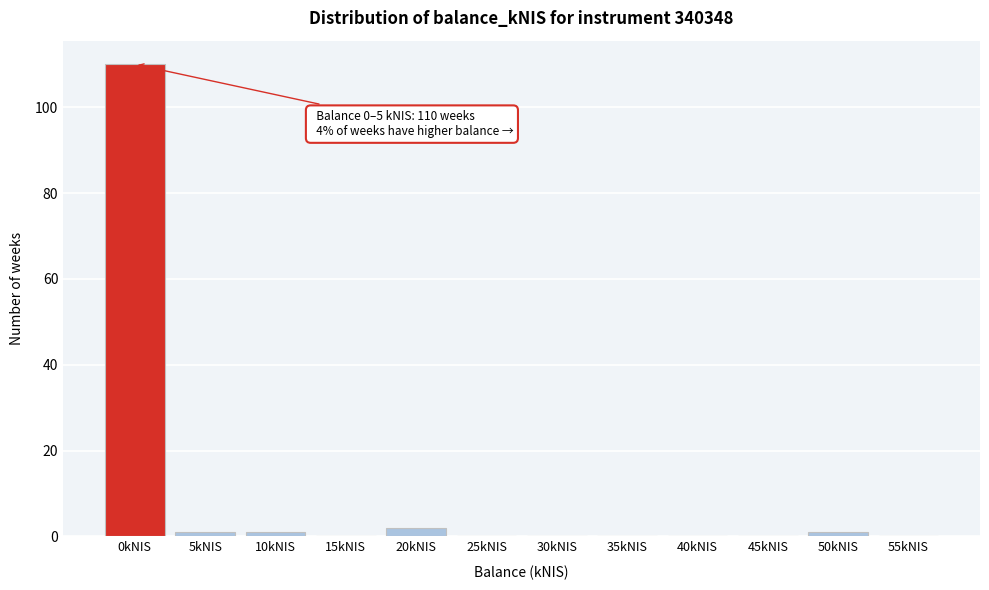

Reading left to right, transcribe all the data shown in this chart.

0kNIS=110	5kNIS=1	10kNIS=1	15kNIS=0	20kNIS=2	25kNIS=0	30kNIS=0	35kNIS=0	40kNIS=0	45kNIS=0	50kNIS=1	55kNIS=0